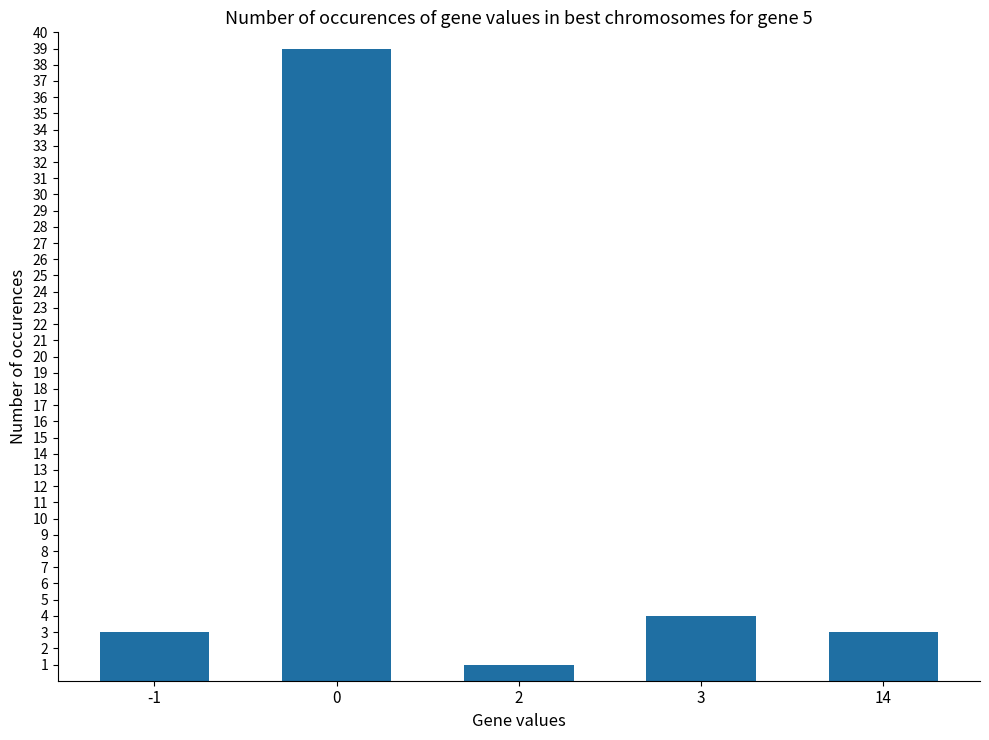

Are the bars grouped side by side (vs. stacked)?

No